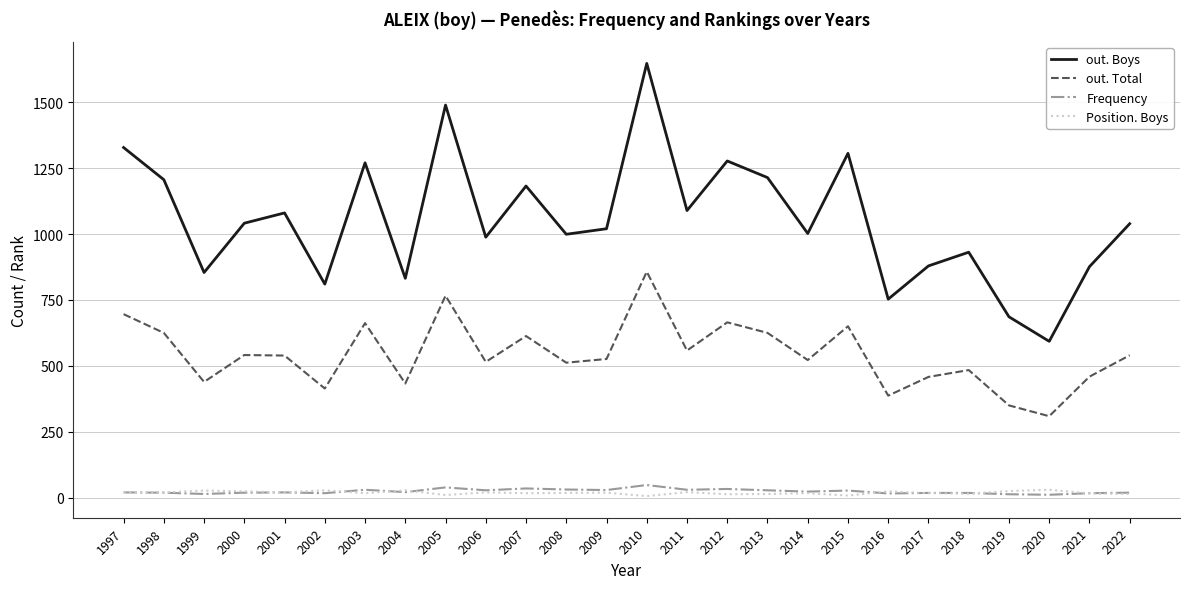

What is the difference between the highest and lowest values at 2013?

1200